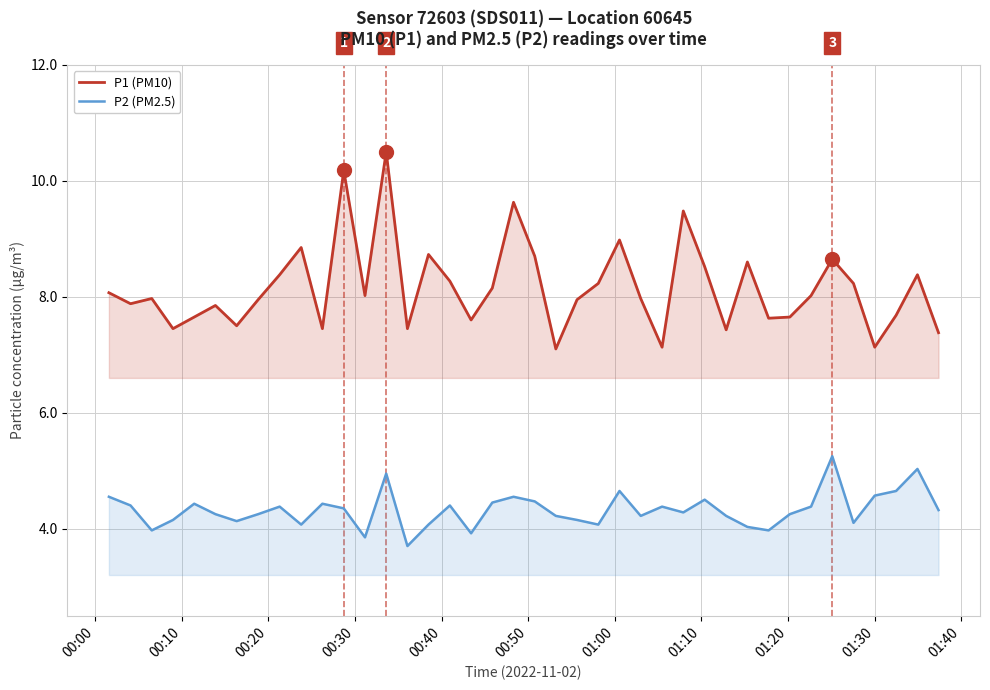

Does the chart display data point markers on the line(s)?

No